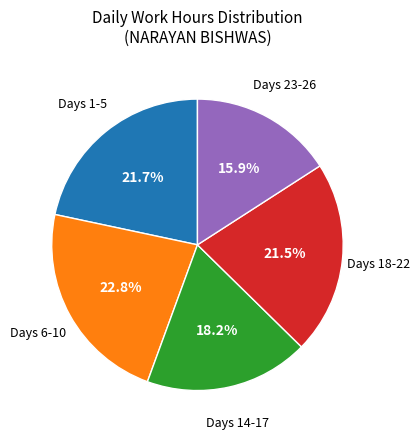

Count the number of slices in the pie.

5